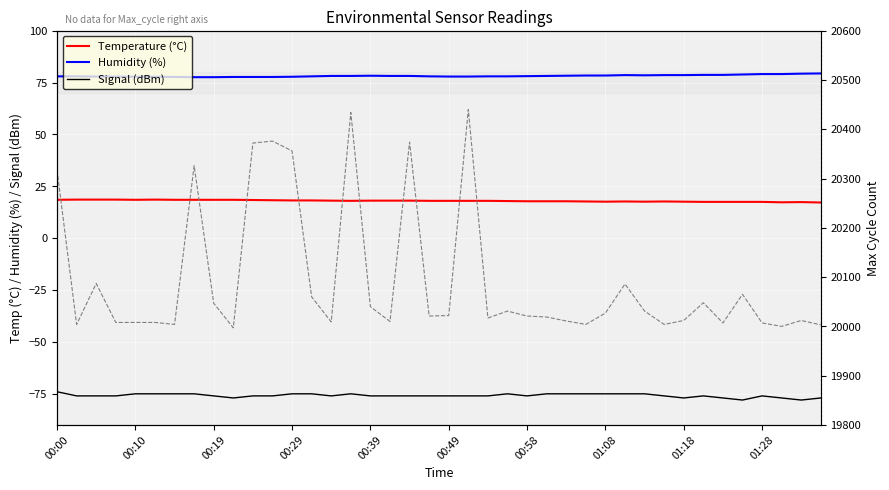

What is the value of the Temperature (°C) point at the 28th from the left?

17.7